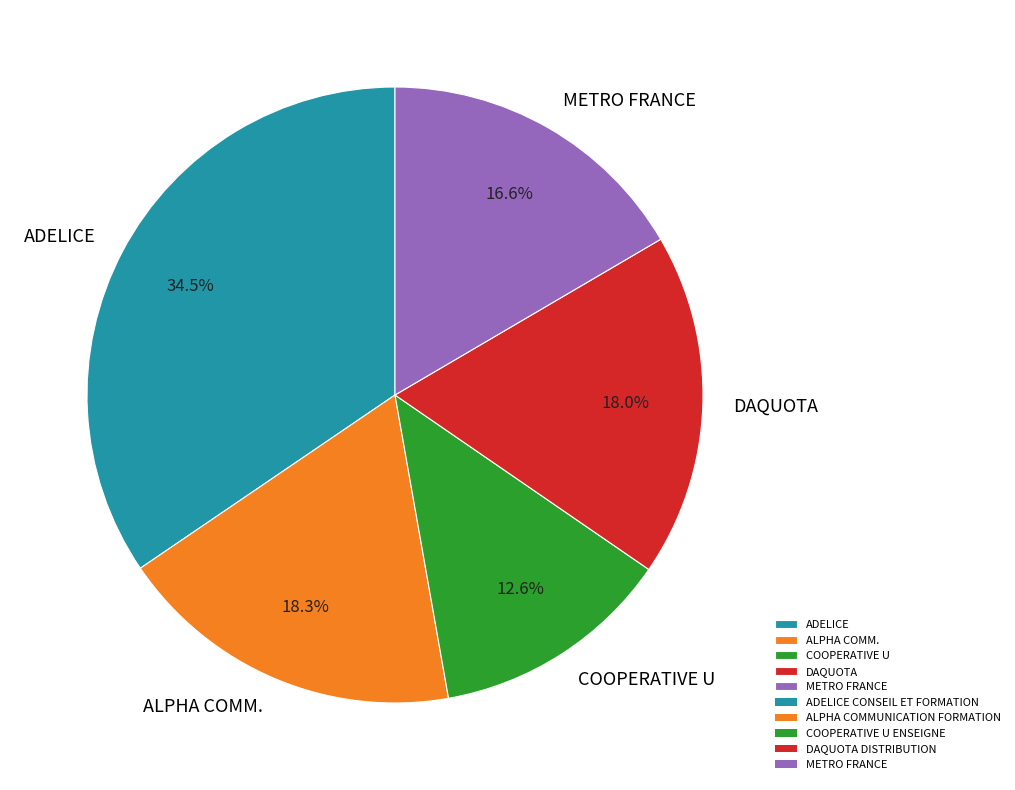

What is the ratio of the value at ADELICE to the value at ALPHA COMM.?

1.9